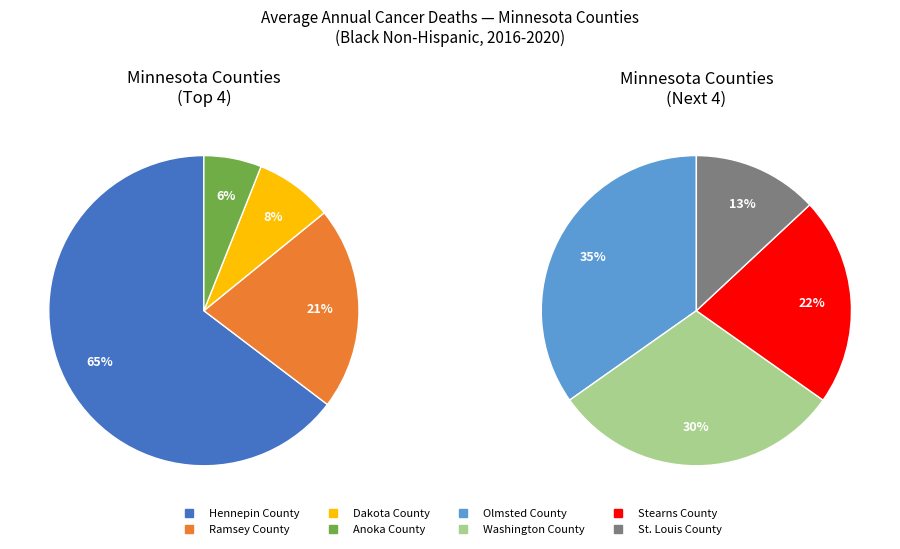

What is the majority slice?

Hennepin County